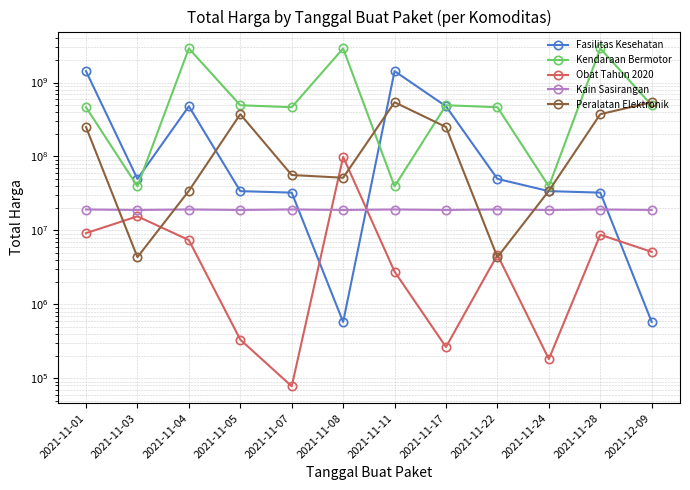

The value of Fasilitas Kesehatan at 2021-11-08 is 577875. True or false?

True